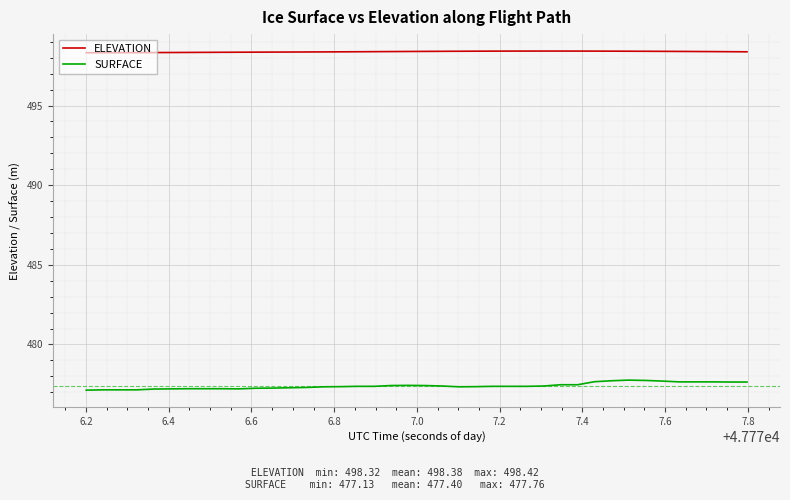

What is the minimum value for SURFACE?

477.1